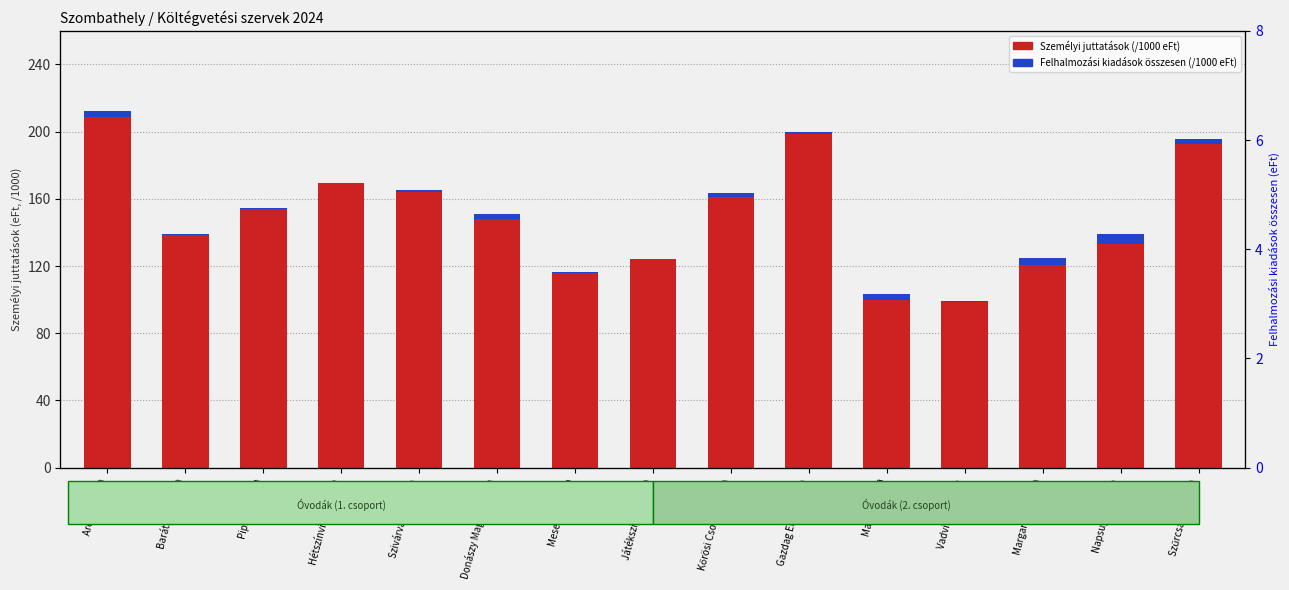

What is the lowest value of the Személyi juttatások (eFt, /1000) series?

98.8